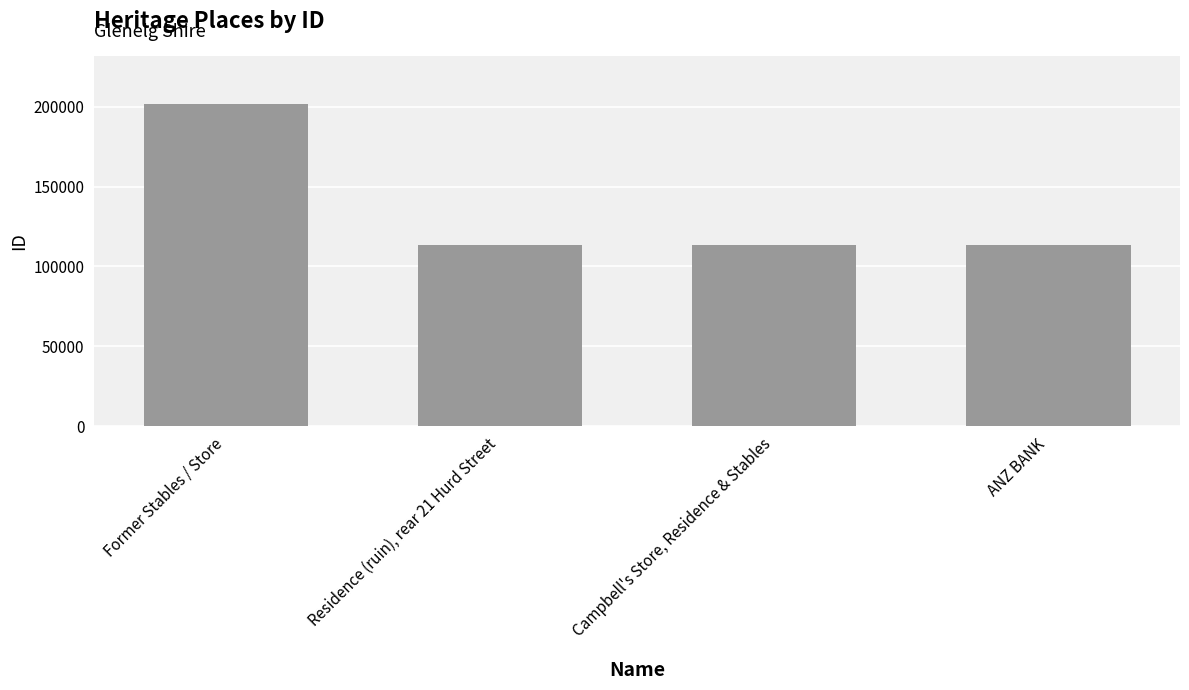

Approximately how many times larger is the value at Campbell's Store, Residence & Stables compared to Residence (ruin), rear 21 Hurd Street?

1.0